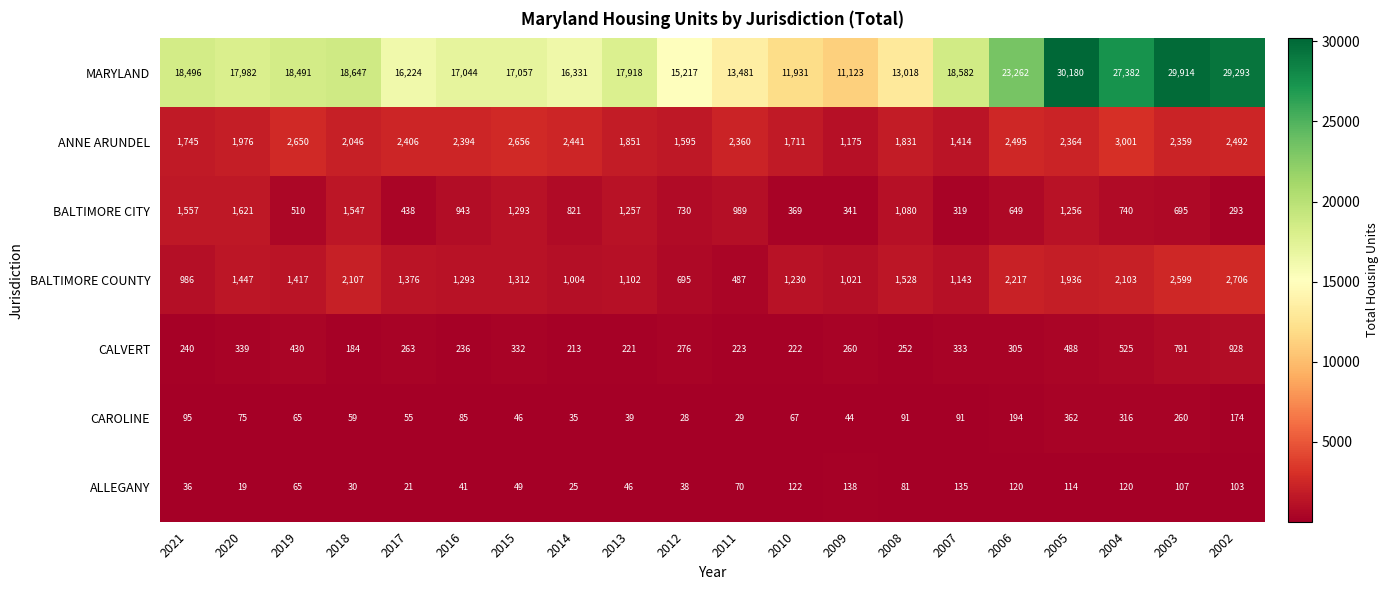

At which category is the sum across all series the highest?

2003